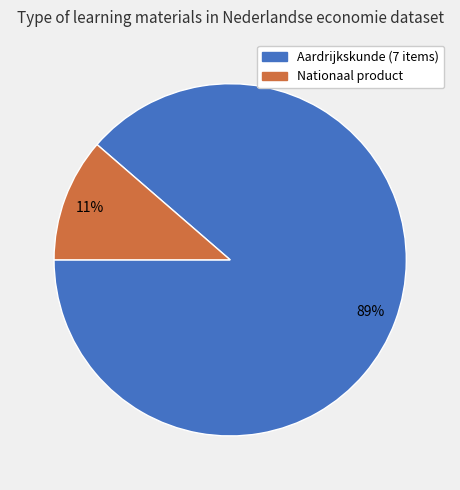

Does any single category account for the majority?

Yes